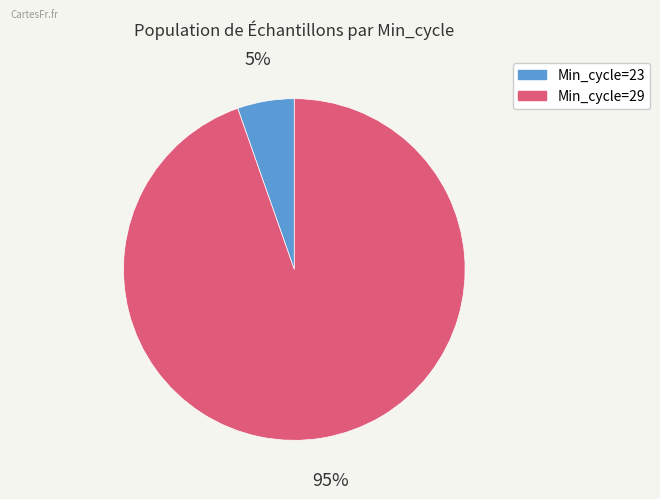

To the nearest percent, what is the average slice percentage?

50%